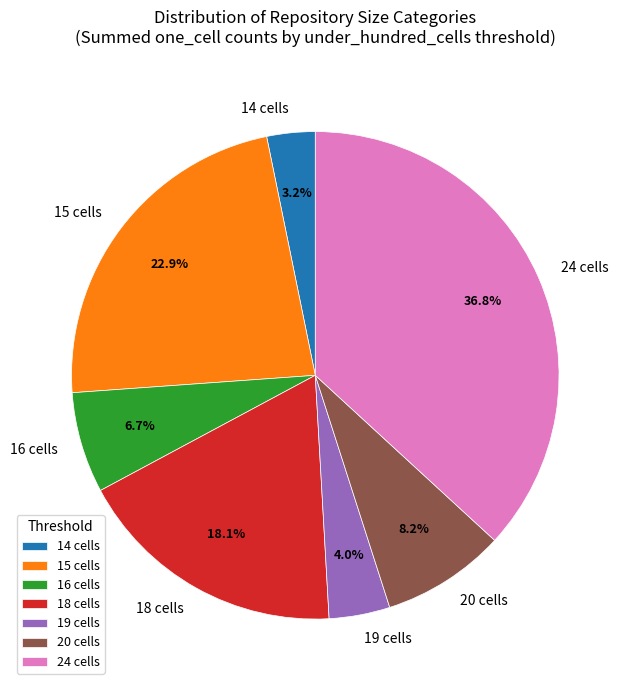

Approximately how many times larger is the value at 18 cells compared to 19 cells?

4.5